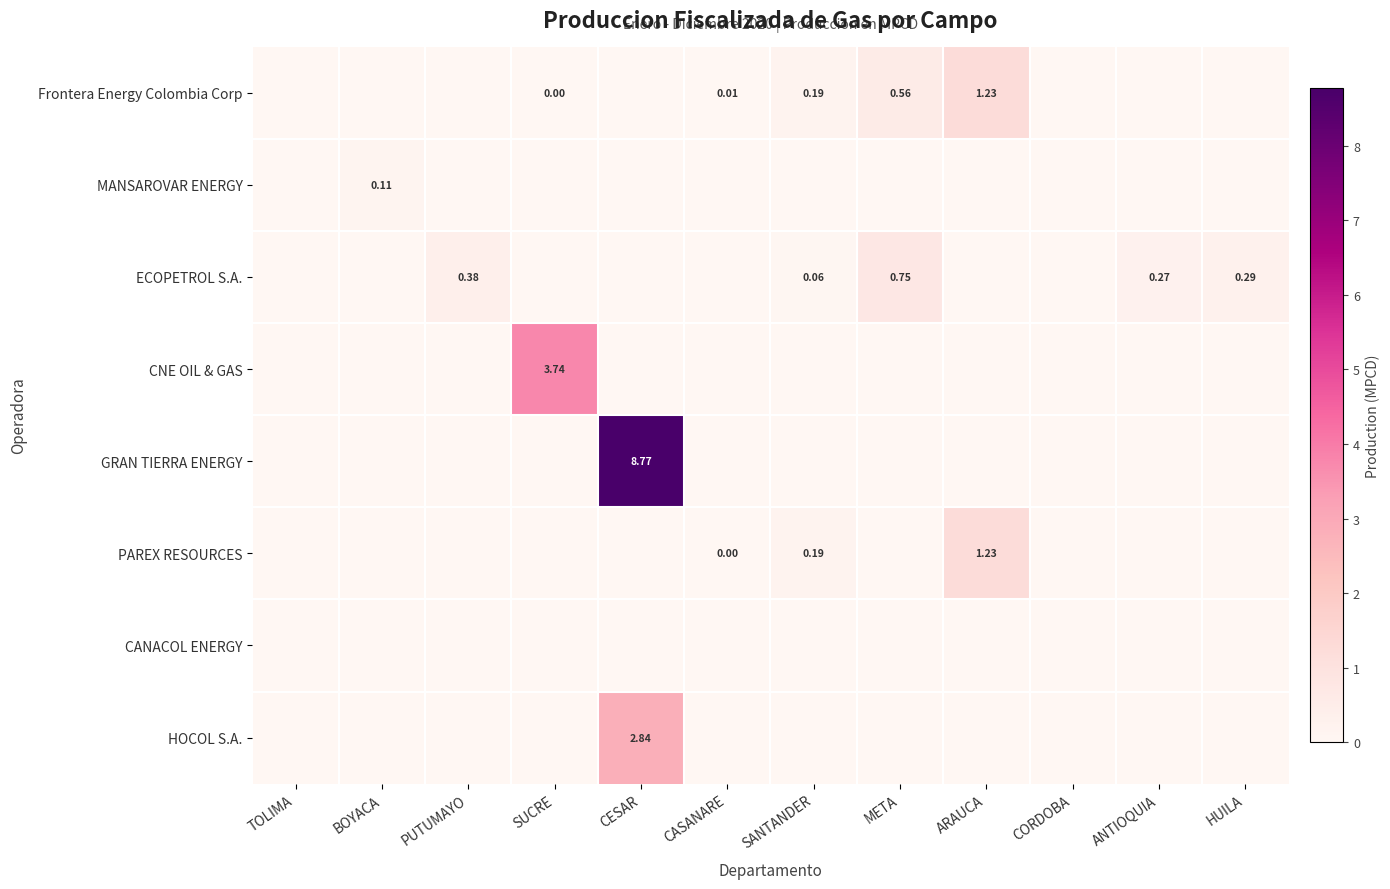

The ECOPETROL S.A. series shows 0.4 at HUILA. True or false?

False